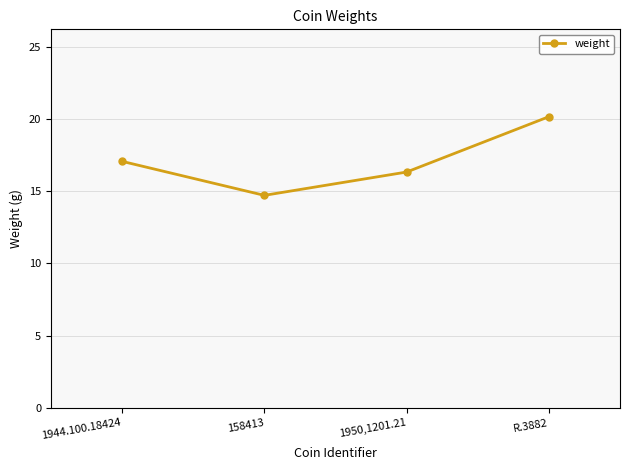

Which has a higher value, R.3882 or 1950,1201.21?

R.3882